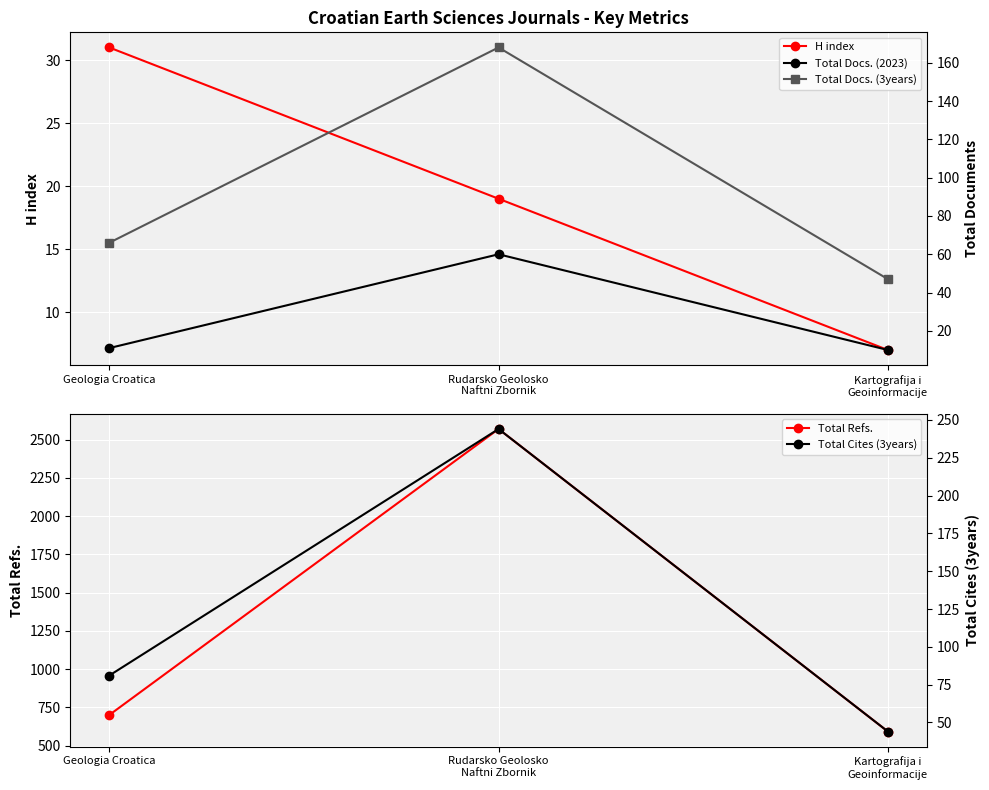

What is the spread (max minus min) of values at Rudarsko Geolosko
Naftni Zbornik?

2550